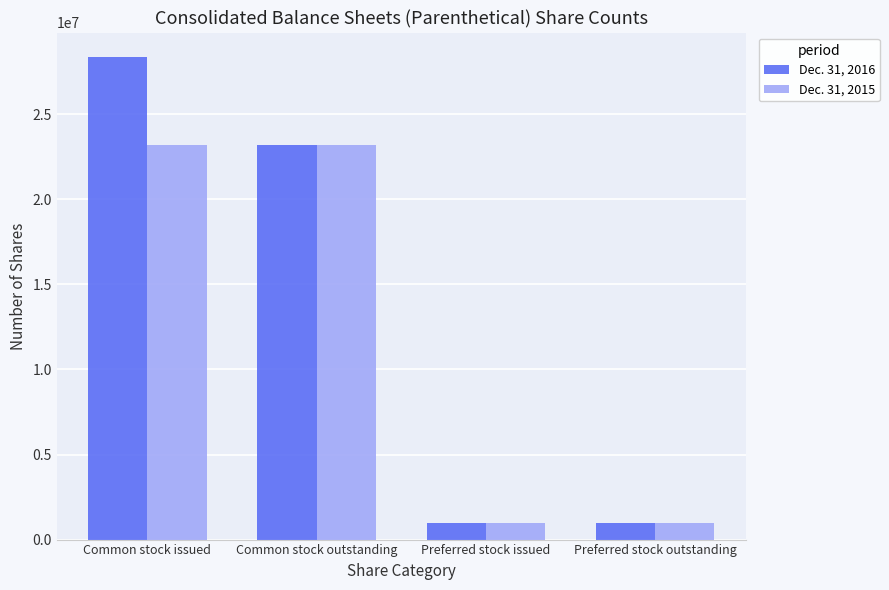

True or false: Dec. 31, 2016 has a value of 1000000 at Preferred stock issued.

True